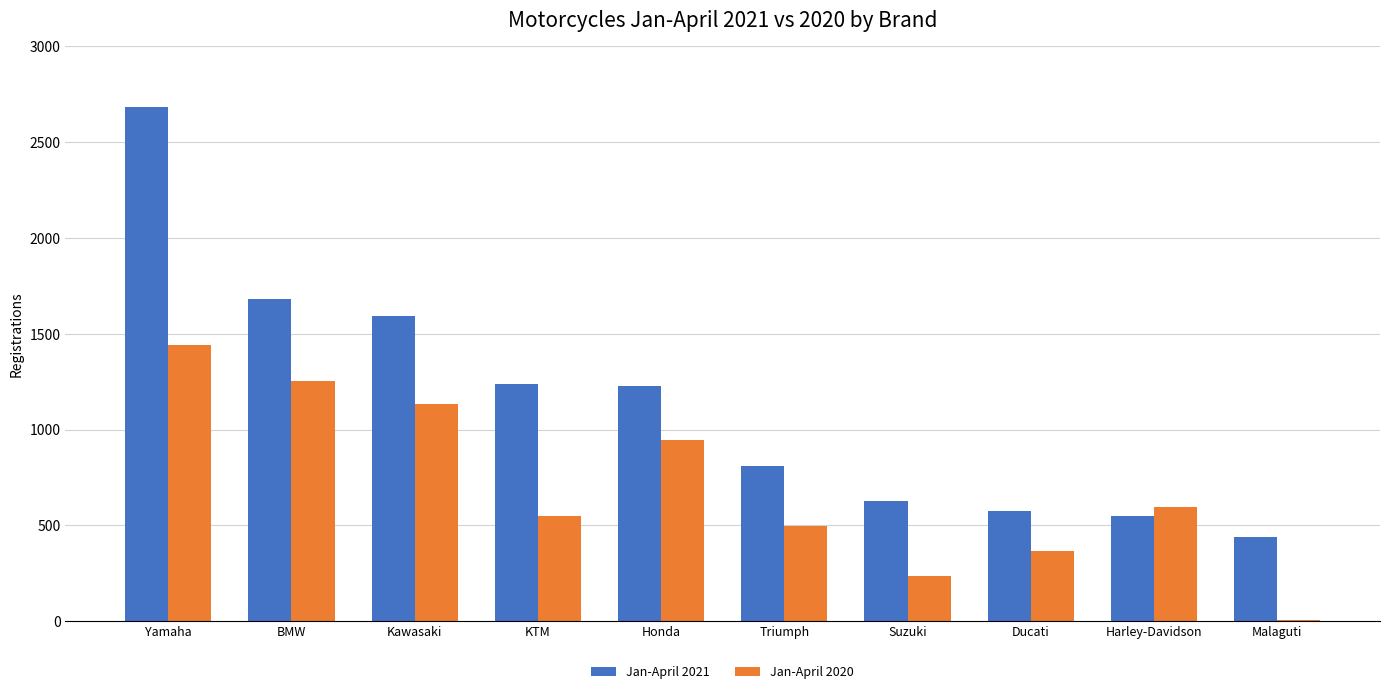

Count the number of categories in the chart.

10